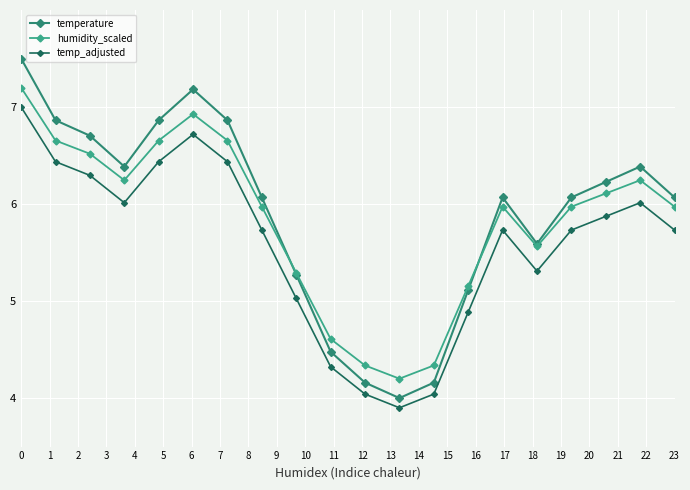

How many interior local peaks does the temp_adjusted series have?

3